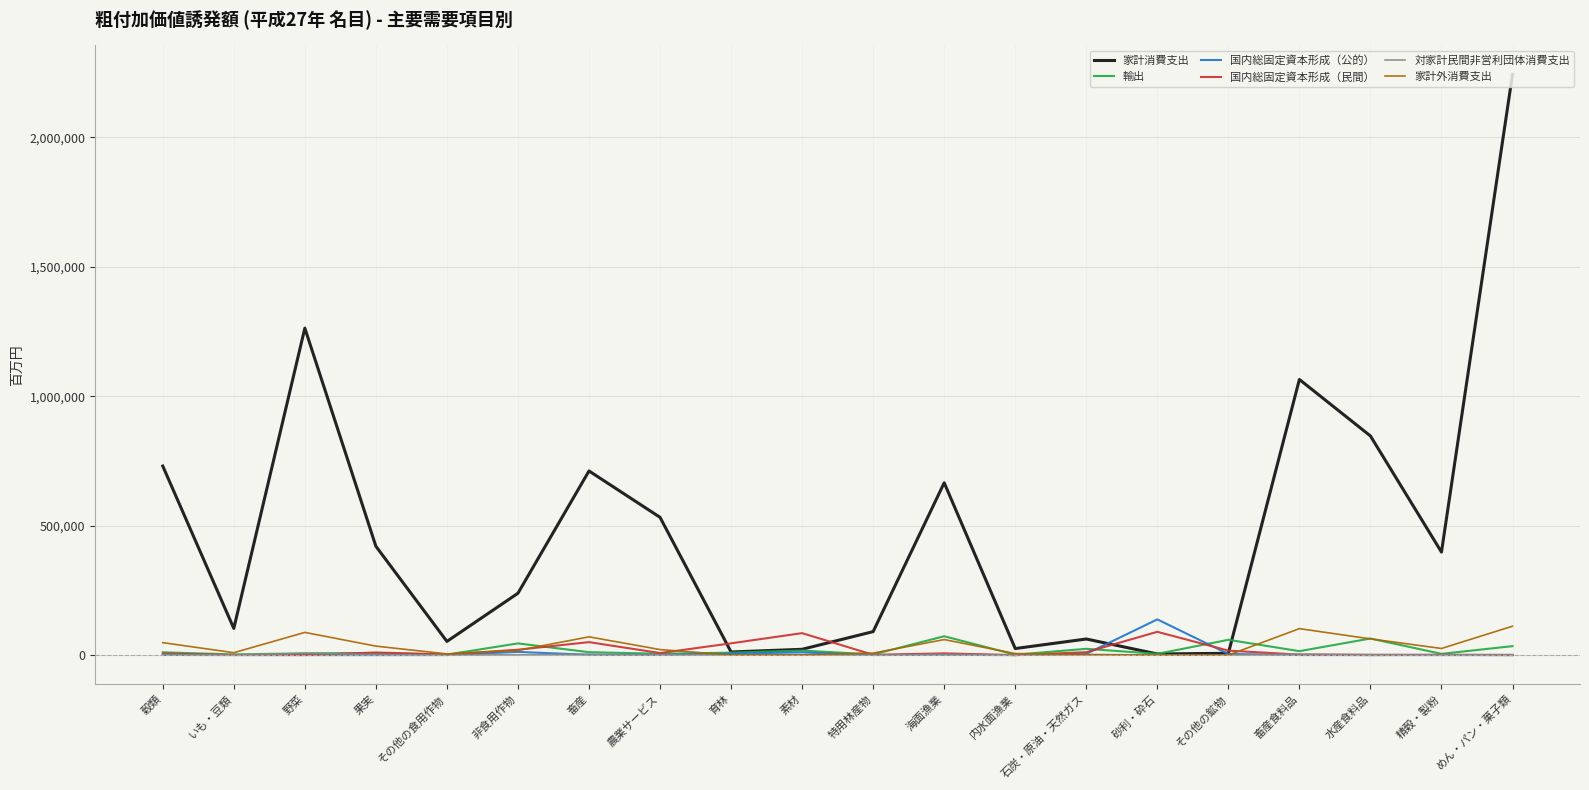

What is the minimum value for 対家計民間非営利団体消費支出?

69